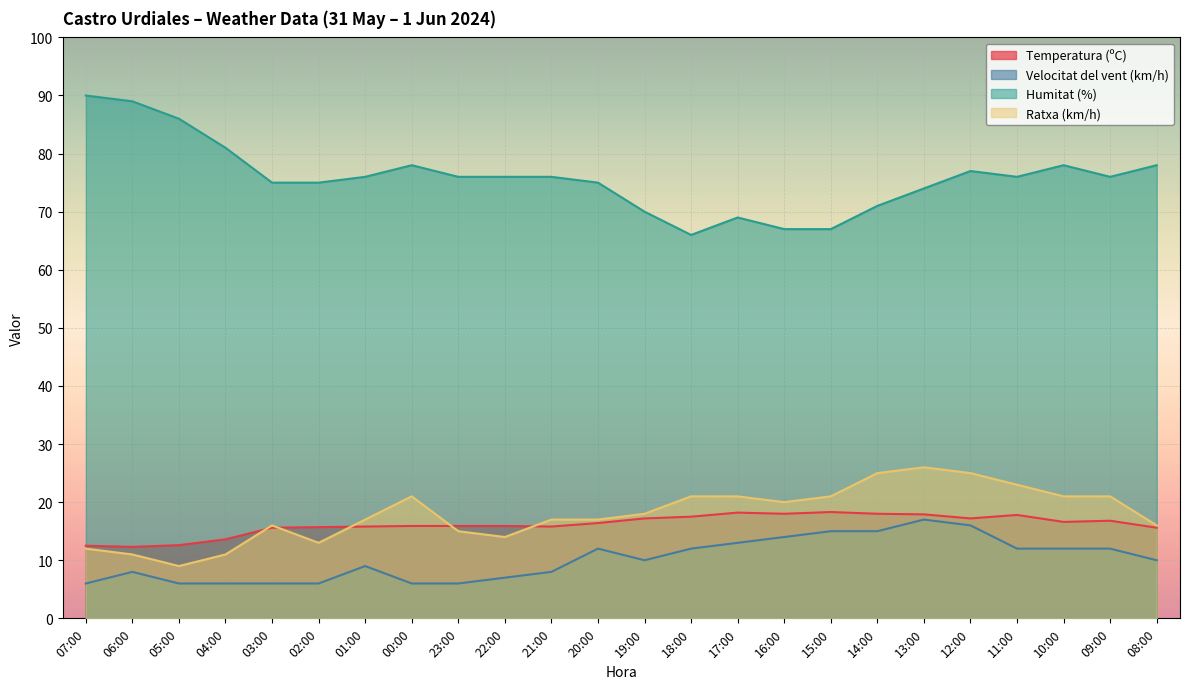

What are all the series names shown in the legend?

Temperatura (ºC), Velocitat del vent (km/h), Humitat (%), Ratxa (km/h)